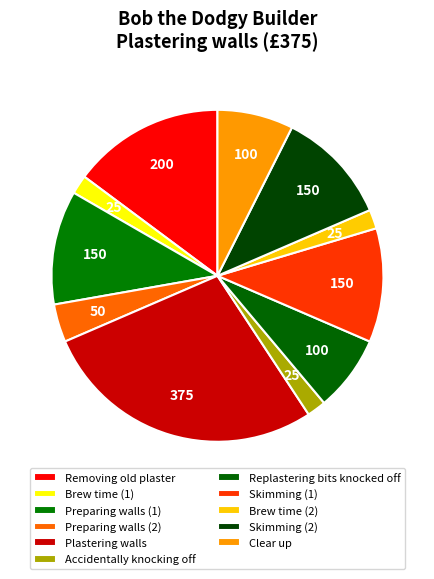

What percentage is the Replastering bits knocked off slice, to the nearest percent?

7%